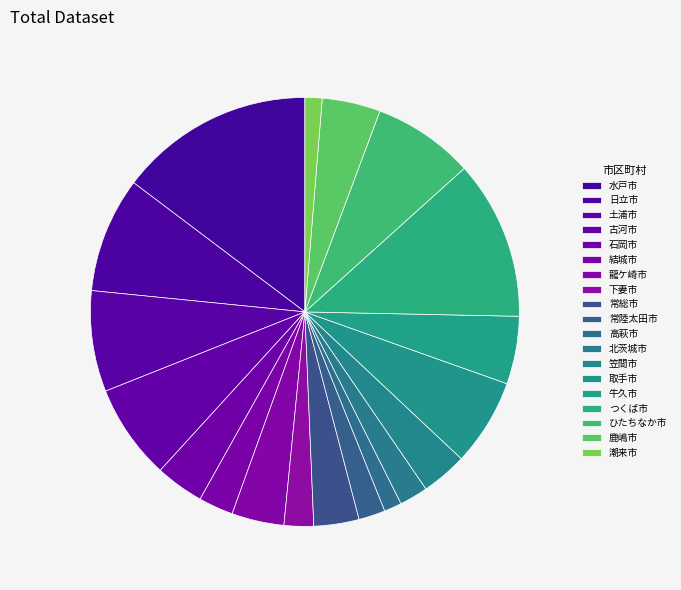

How much of the chart is everything except 土浦市?

92.4%